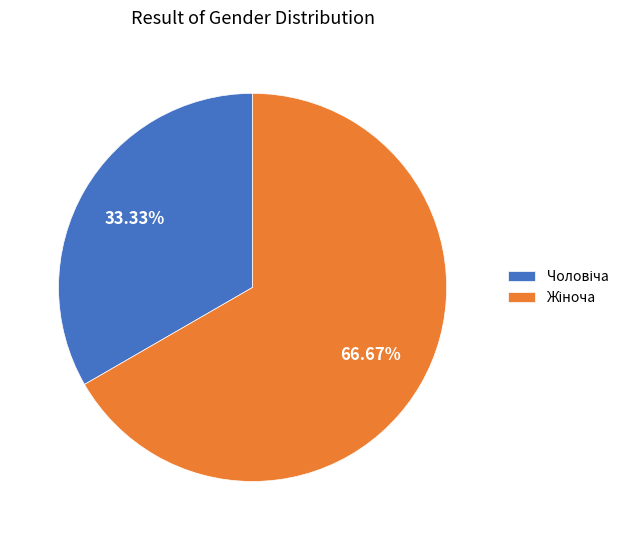

Is there any slice that represents more than half of the pie?

Yes